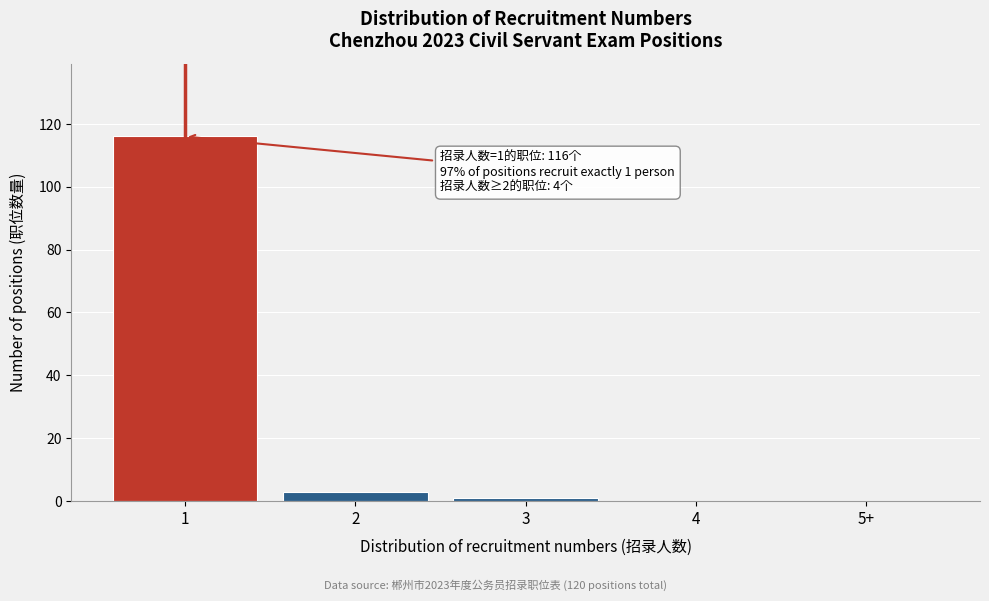

Reading right to left, list all the values displayed in this chart.

5+=0	4=0	3=1	2=3	1=116